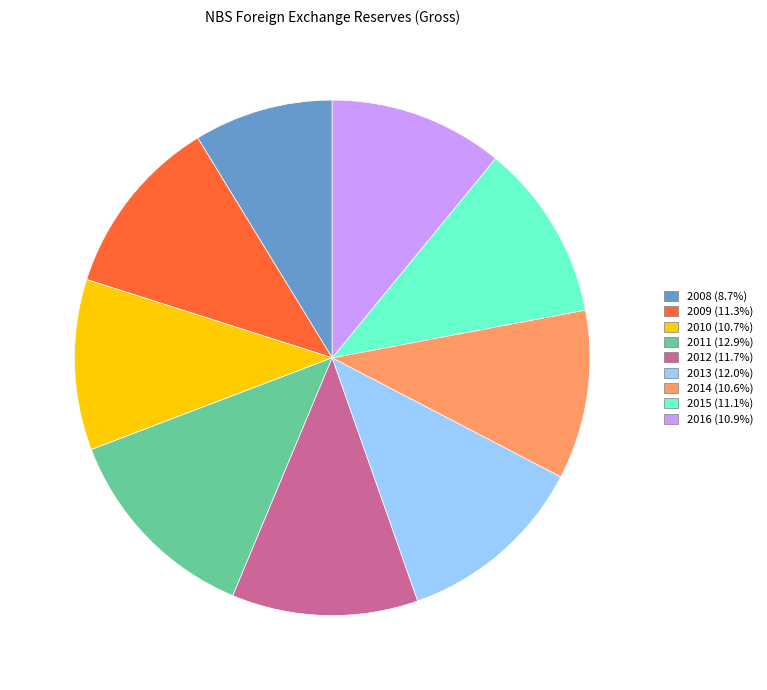

Combined, do 2010 (10.7%) and 2012 (11.7%) account for over 50%?

No